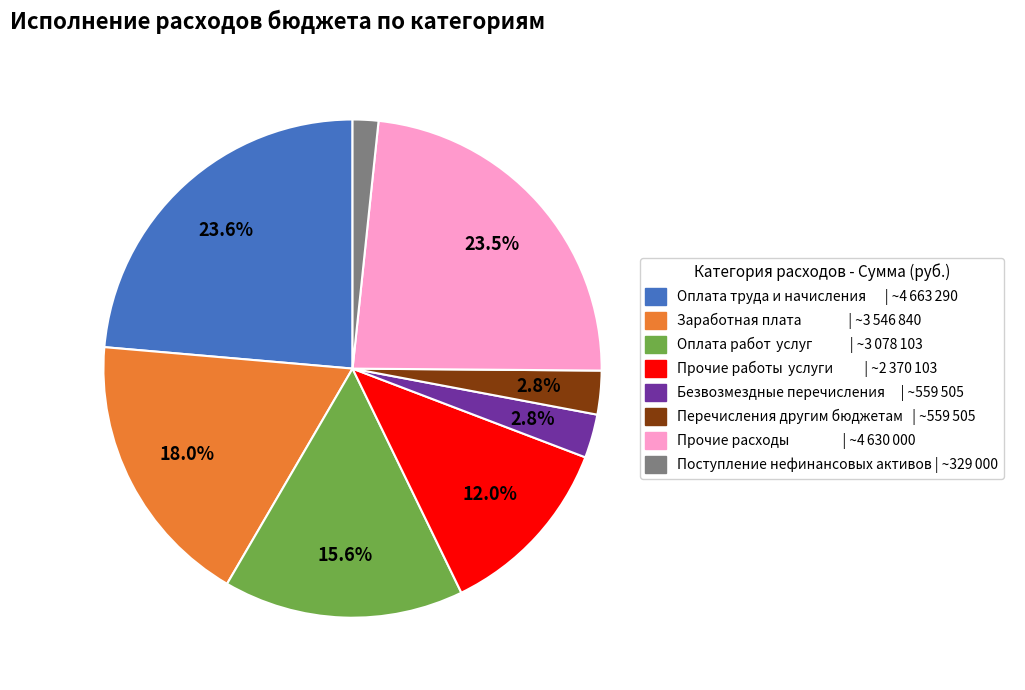

Is there any slice that represents more than half of the pie?

No